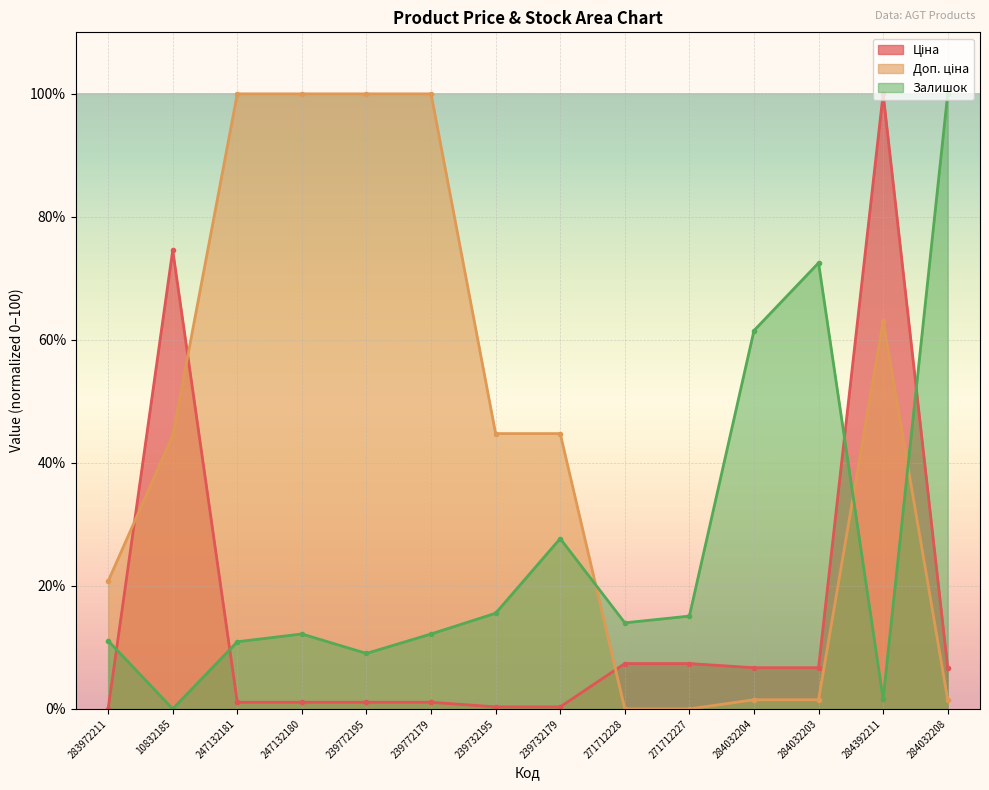

Which category has the highest value across all series?

247132181